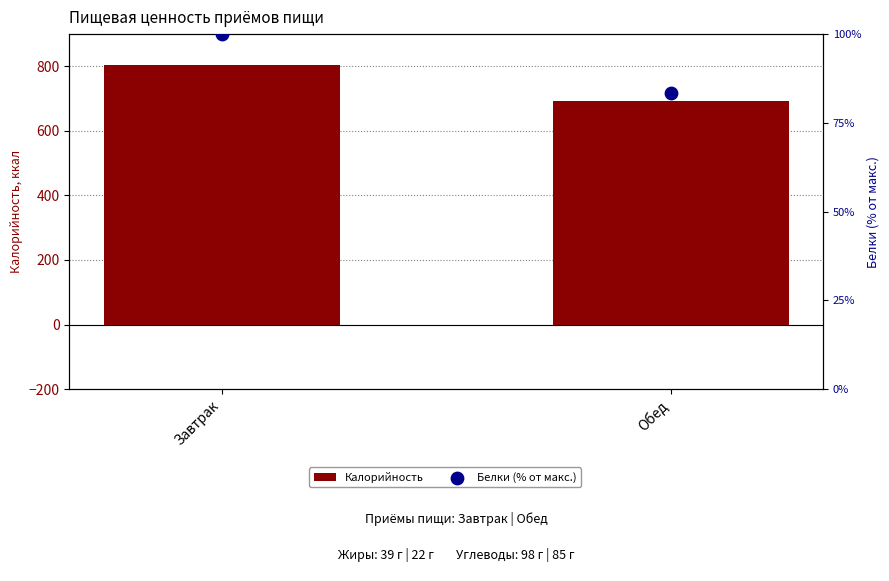

Which series reaches the maximum Y coordinate?

Калорийность